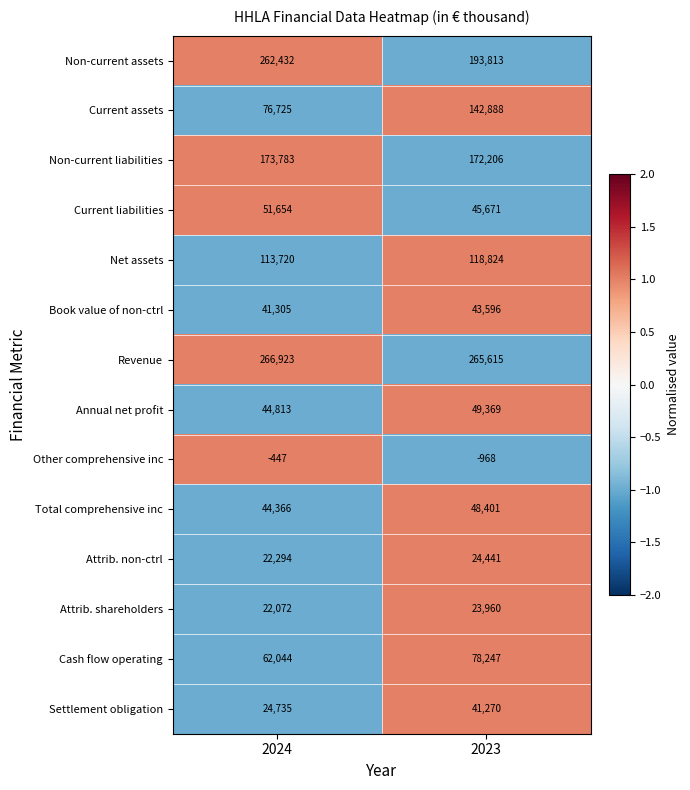

How many values in the Non-current liabilities series are below 173783?

1